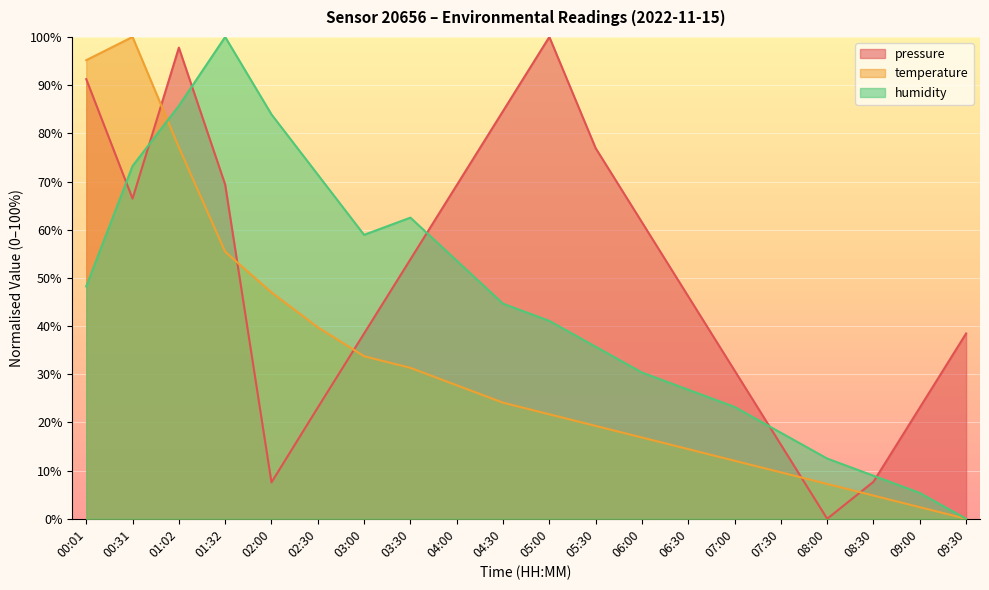

Which label corresponds to the largest value in the chart?

05:00